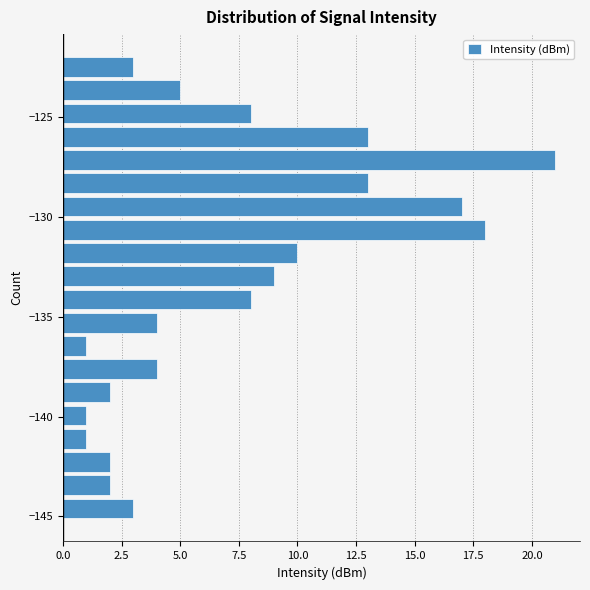

Around what value on the y-axis is the longest bar? Give the approximate position of its centre, as read against the axis.

-127.0